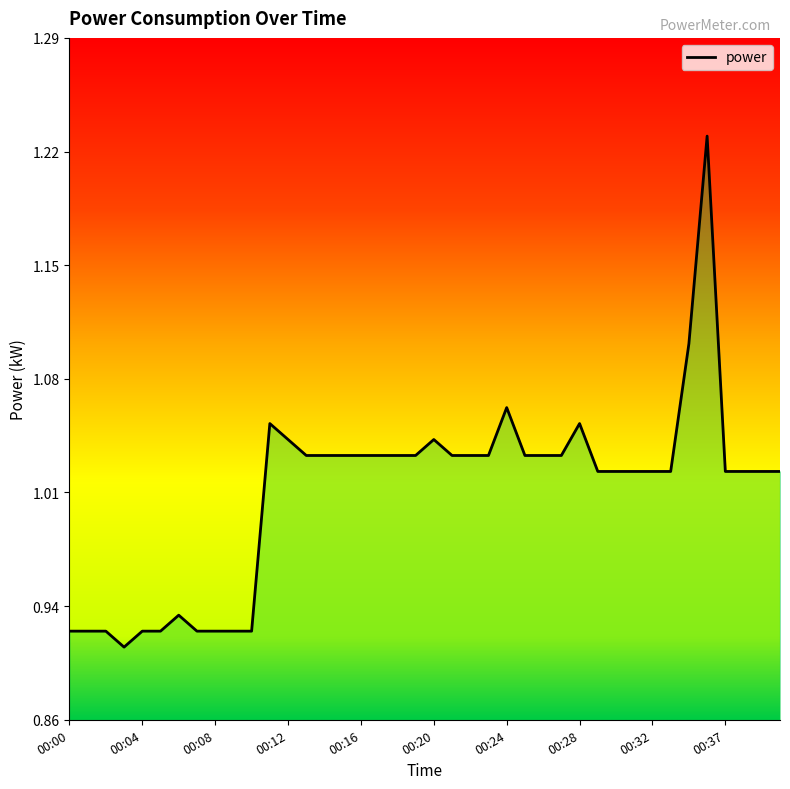

Does the chart have visible grid lines?

No